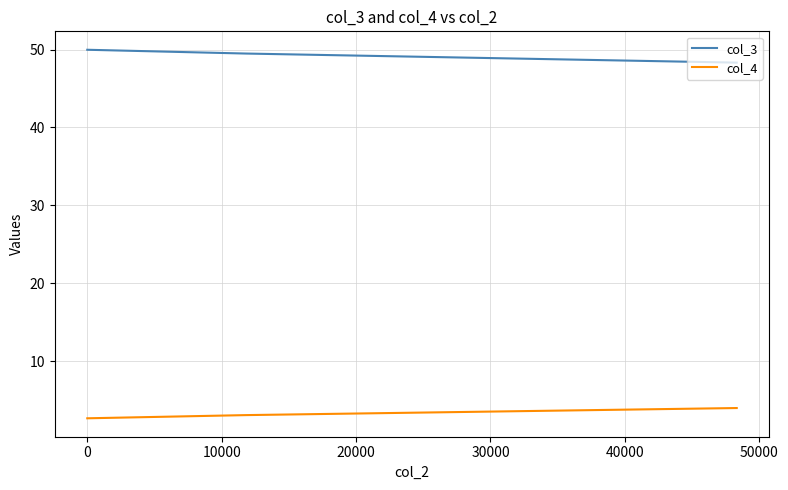

Count the col_3 values in the range 48 to 49.

1